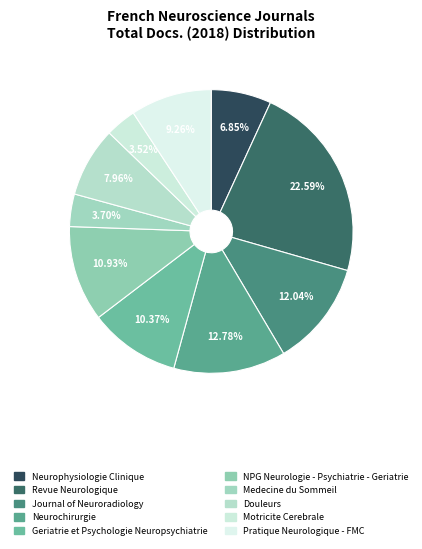

Between Revue Neurologique and Pratique Neurologique - FMC, which is larger?

Revue Neurologique